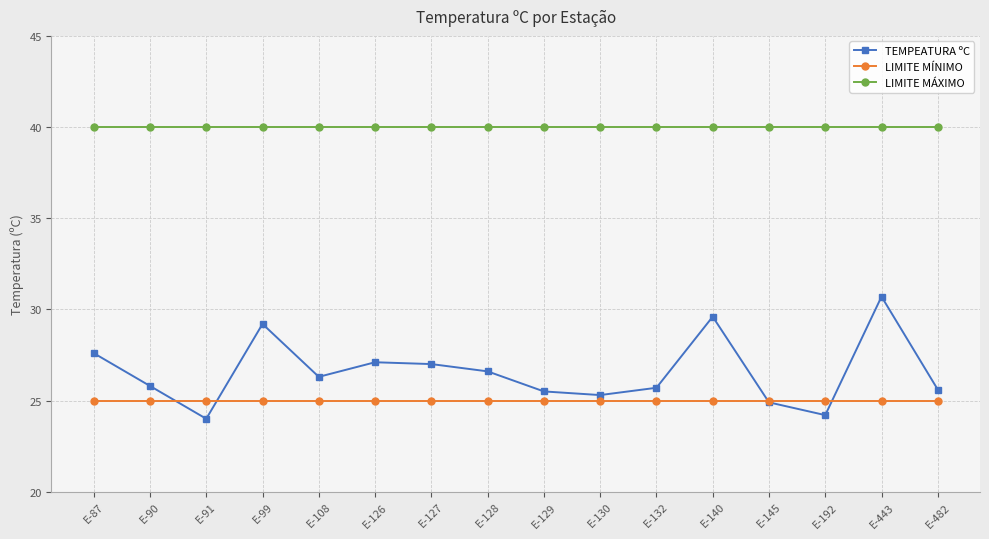

Is it true that TEMPEATURA ºC equals 47.2 at E-126?

False